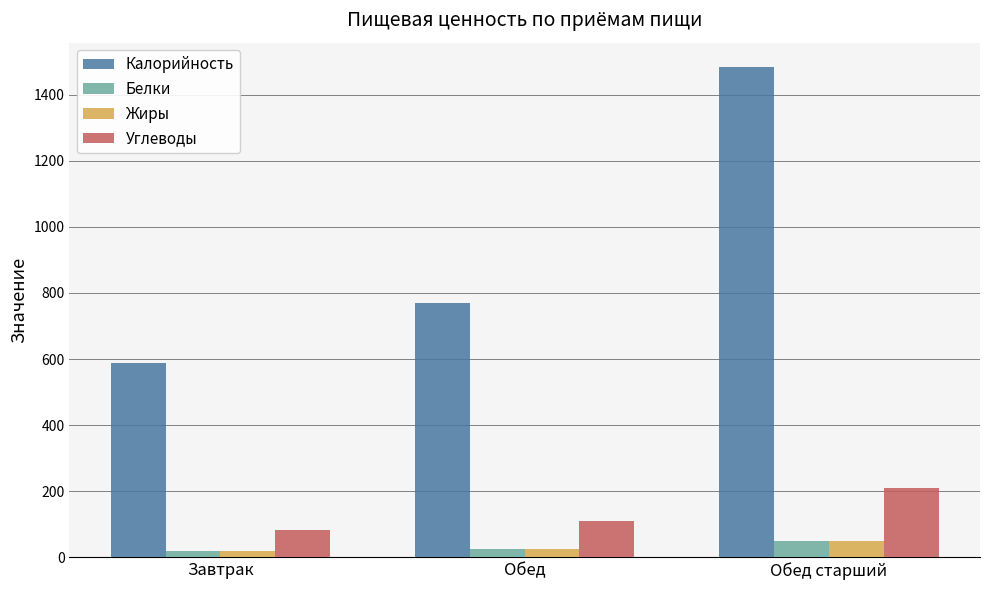

Which series has the largest total across all categories?

Калорийность